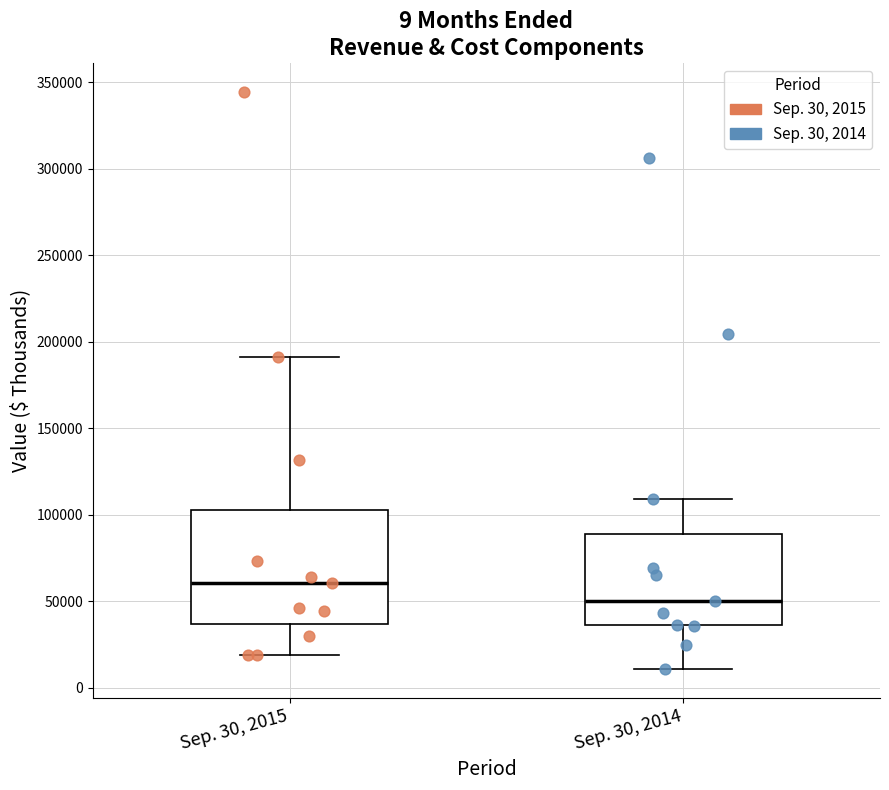

Comparing the boxes themselves (not the whiskers), which one is the tallest?

Sep. 30, 2015